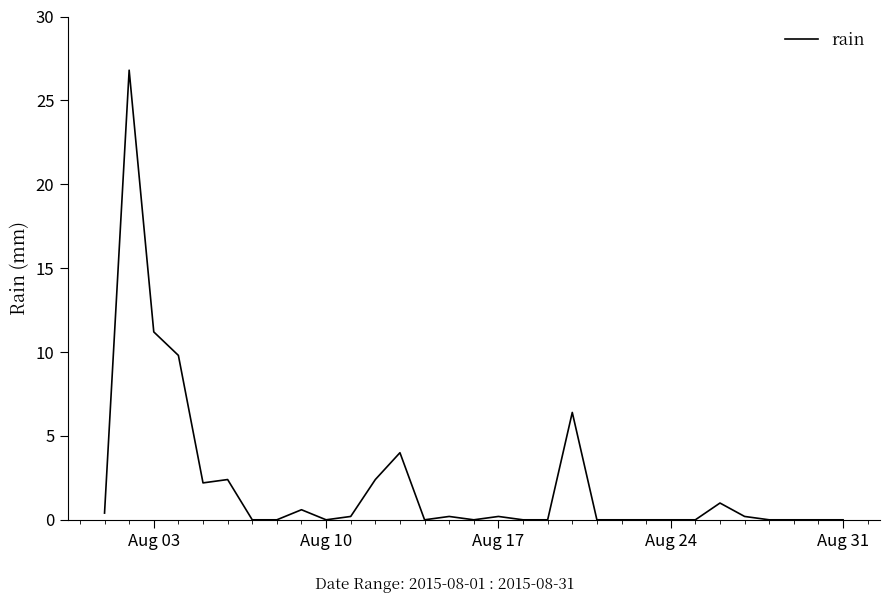

What is the difference between the maximum and minimum values?

26.8